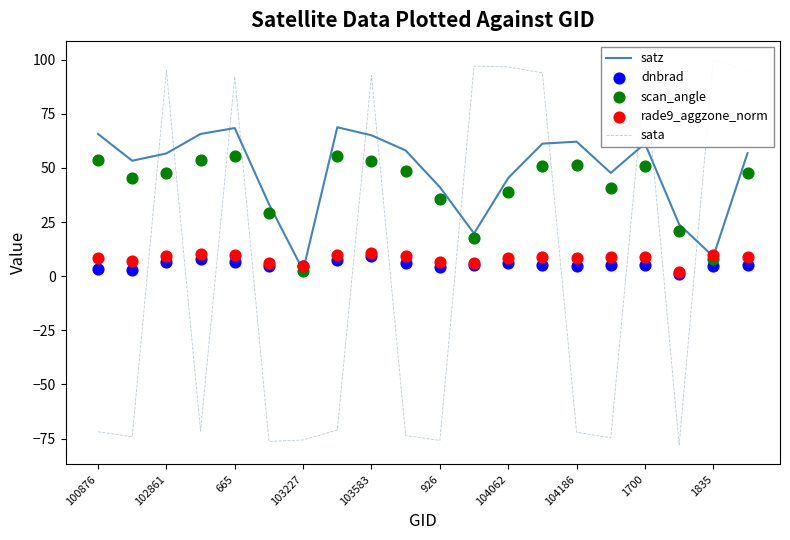

The value of satz at 1700 is 109.8. True or false?

False